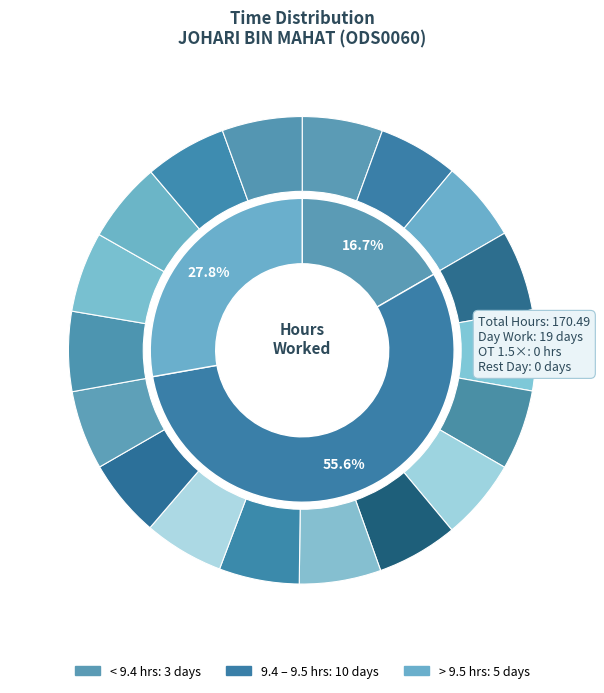

True or false: Day 18 accounts for 6% of the total.

True